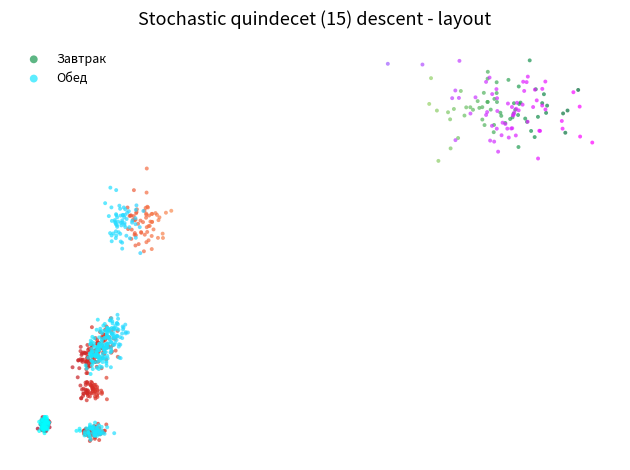

What are all the series names shown in the legend?

Завтрак, Обед